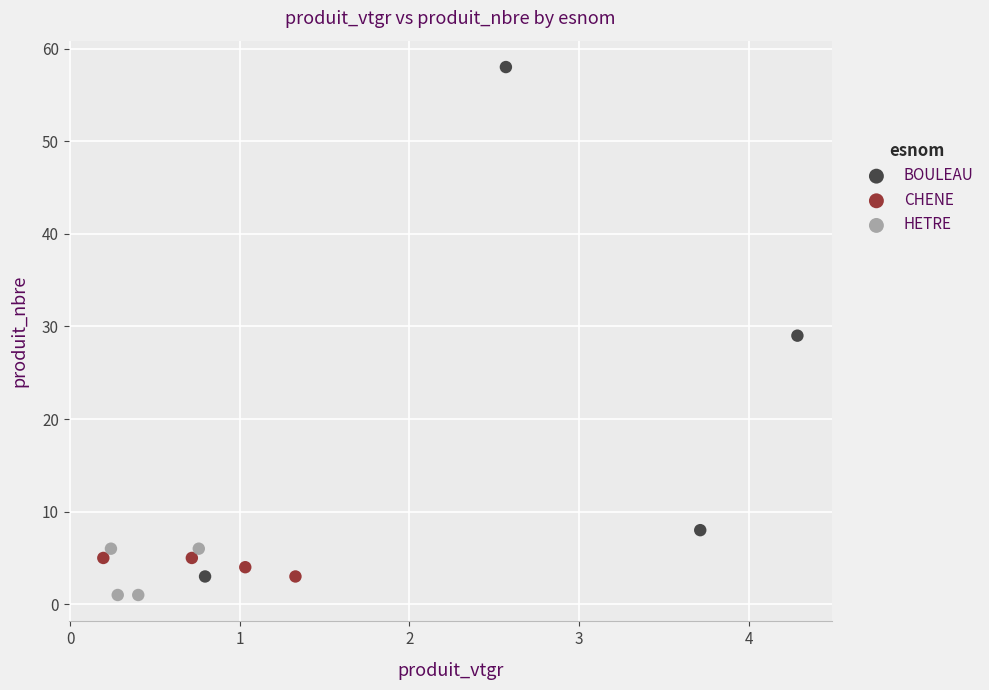

Which series has the widest spread of Y values?

BOULEAU